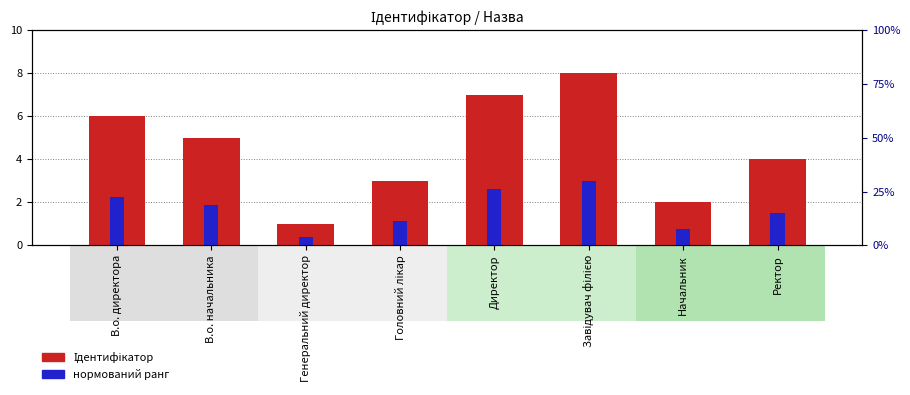

What is the label of the 4th bar from the right?

Директор